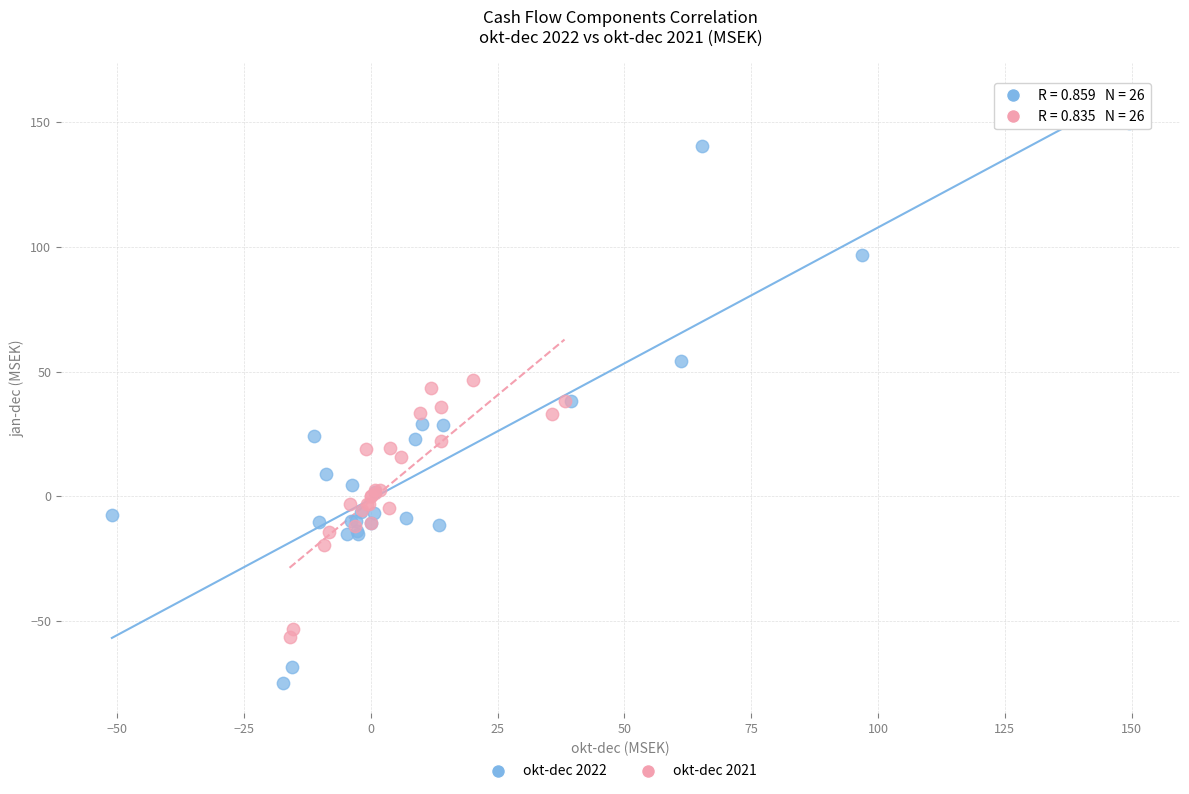

Which series has the widest spread of Y values?

okt-dec 2022